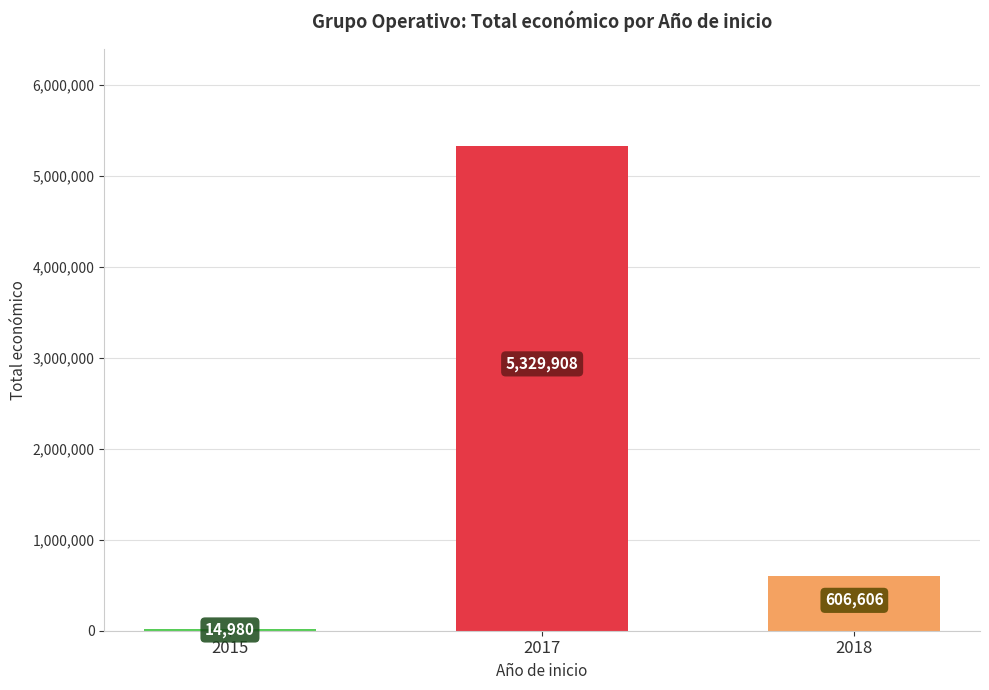

At which label is the value closest to 2672444?

2018